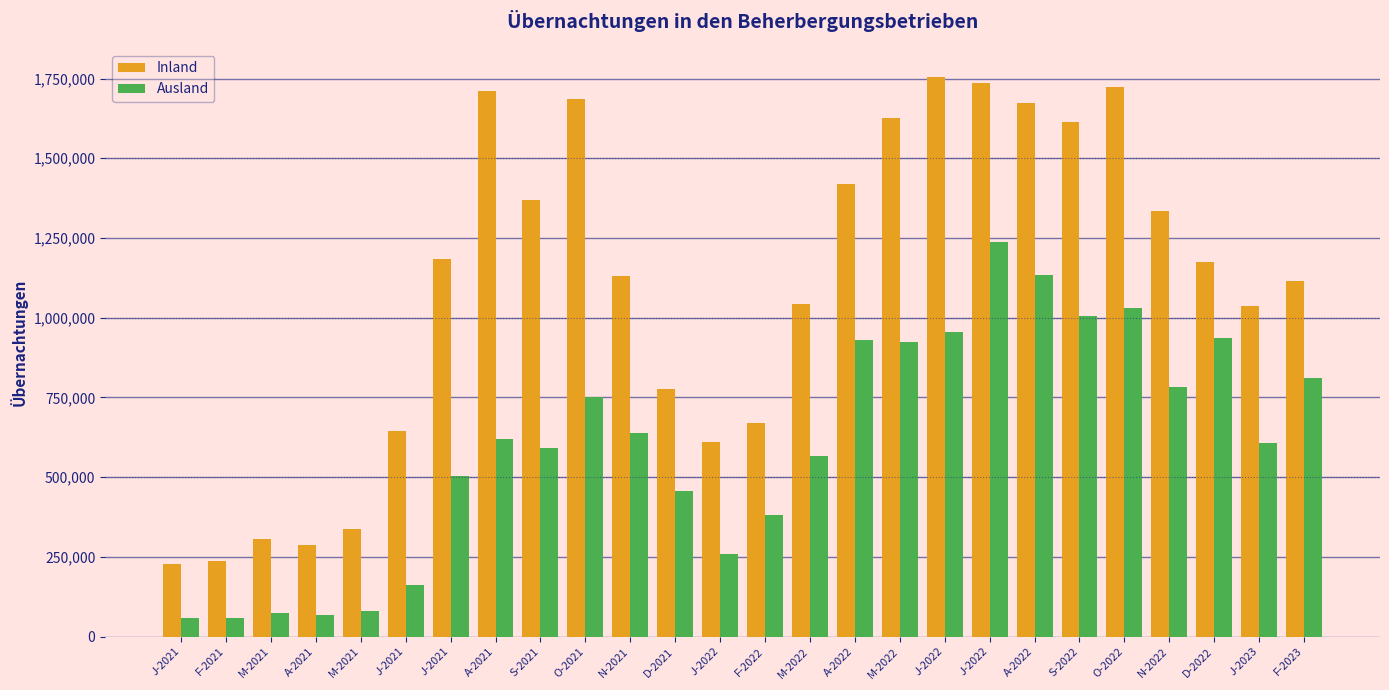

What is the spread (max minus min) of values at O-2021?

935667